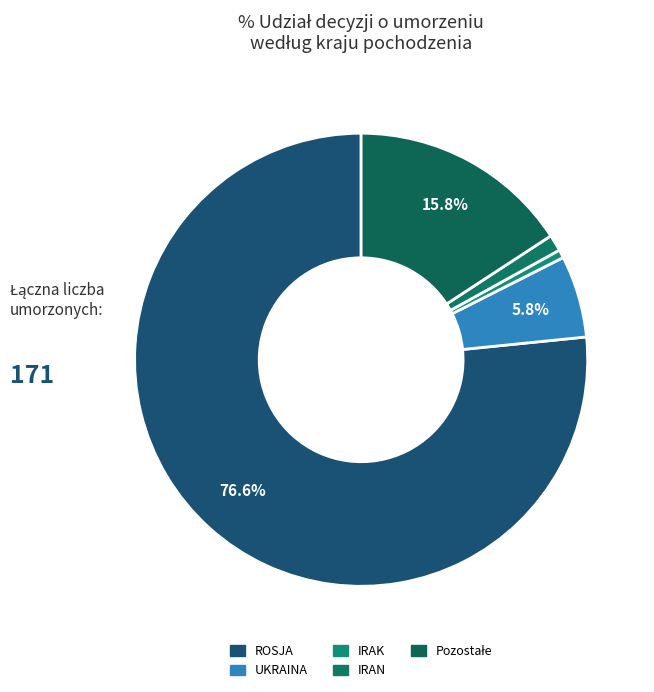

What is the largest slice in the pie chart?

ROSJA